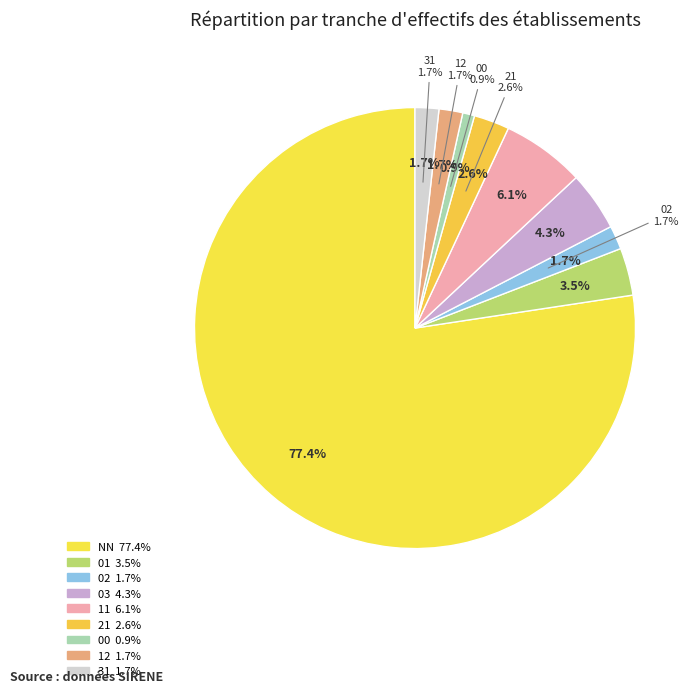

Is it true that 02 is 25% of the pie?

False